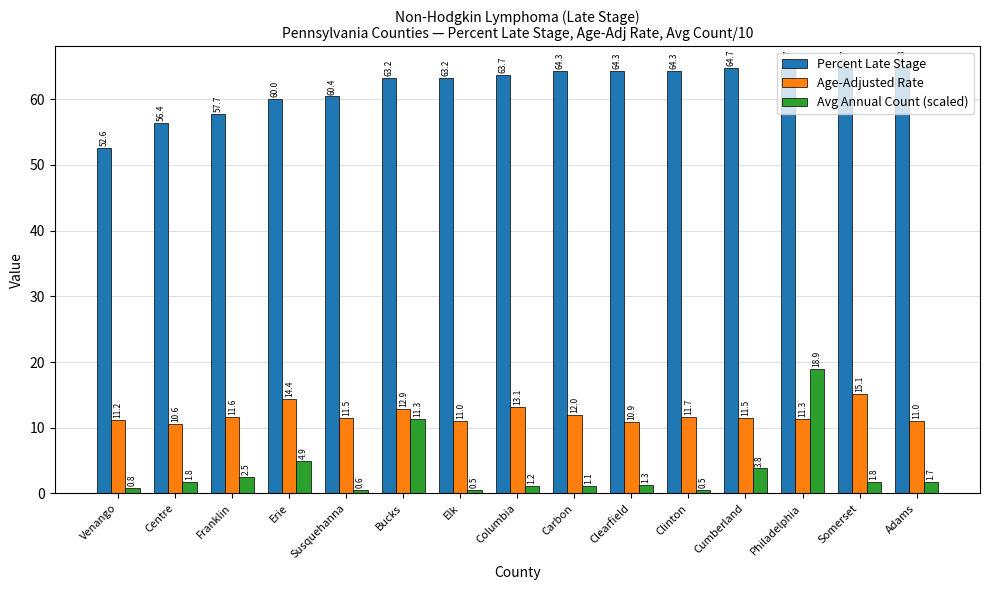

What are all the series names shown in the legend?

Percent Late Stage, Age-Adjusted Rate, Avg Annual Count (scaled)